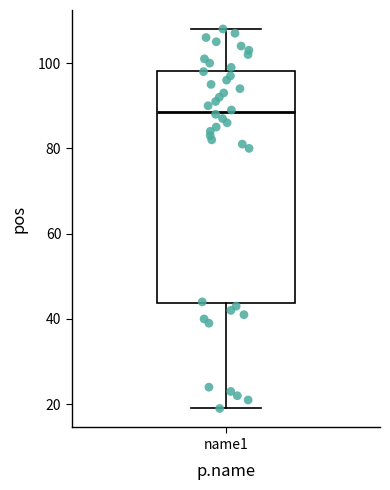

Read this box plot against the y-axis: the position of the median line, the range covered by the box, and the ends of both whiskers. The values are not printed on the chart, so give them approximately, as read against the axis.

median 88, box 44 to 98, whiskers 20 to 108